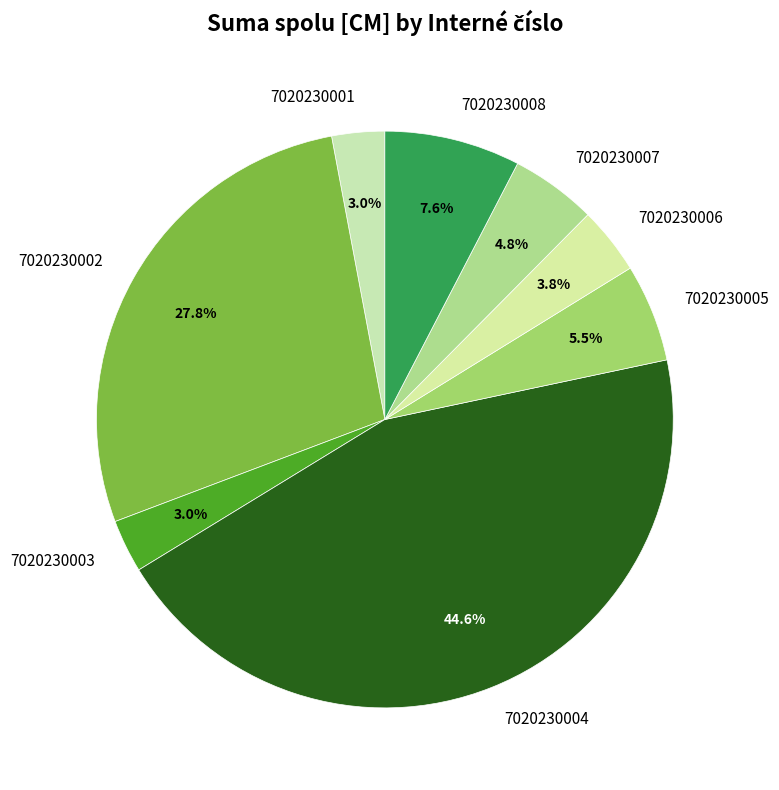

Which category has the biggest portion of the pie?

7020230004